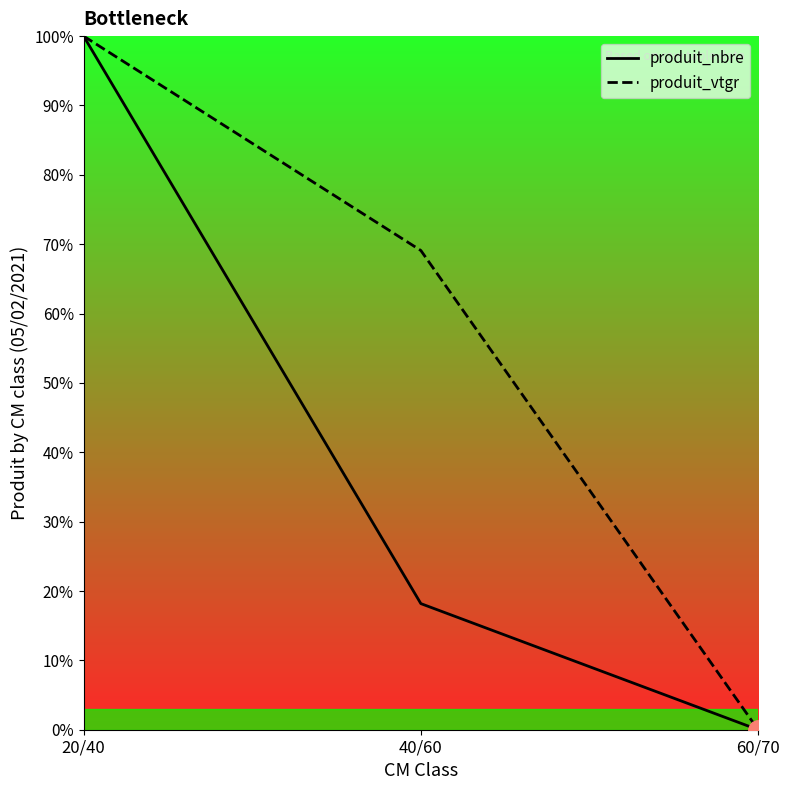

At which category does the chart reach its minimum across all series?

60/70